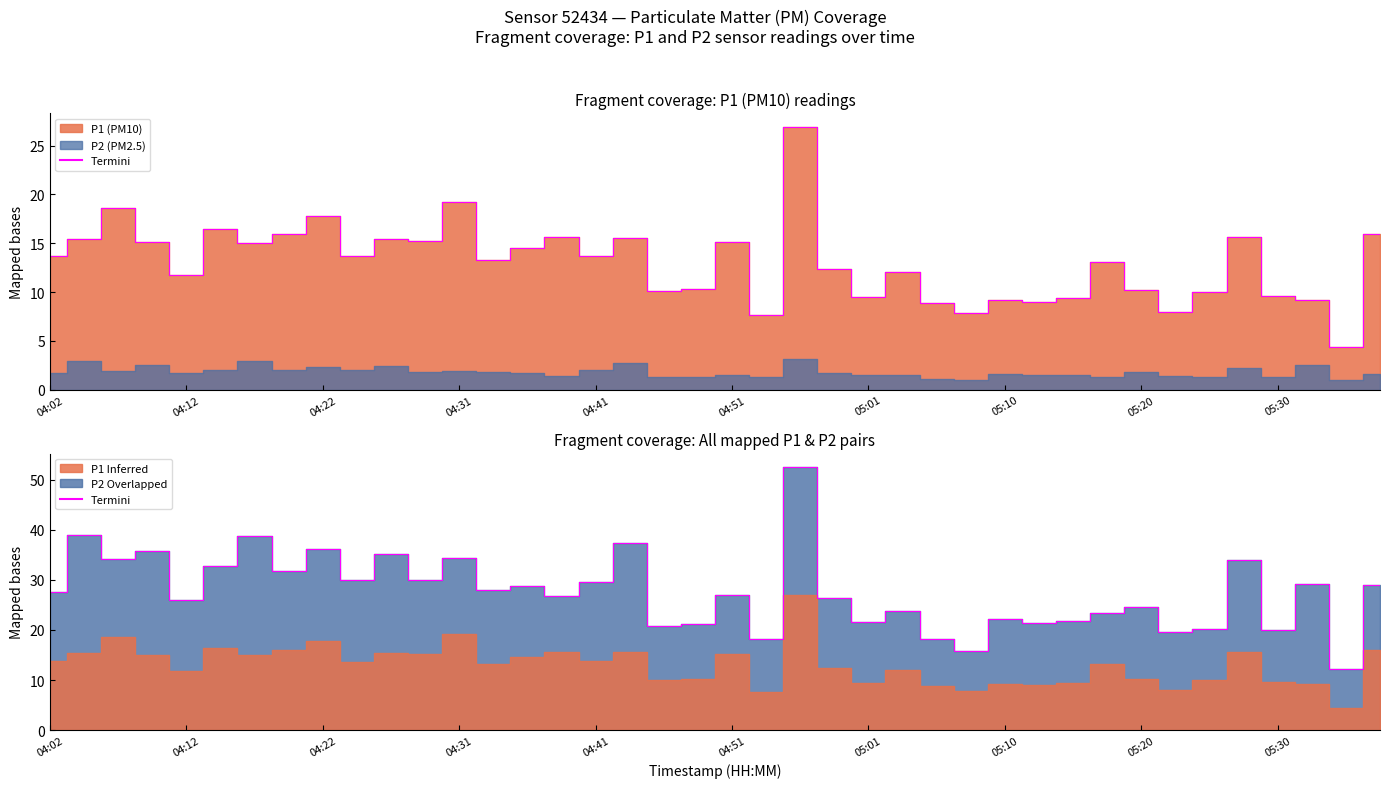

How many lines are shown in the chart?

2